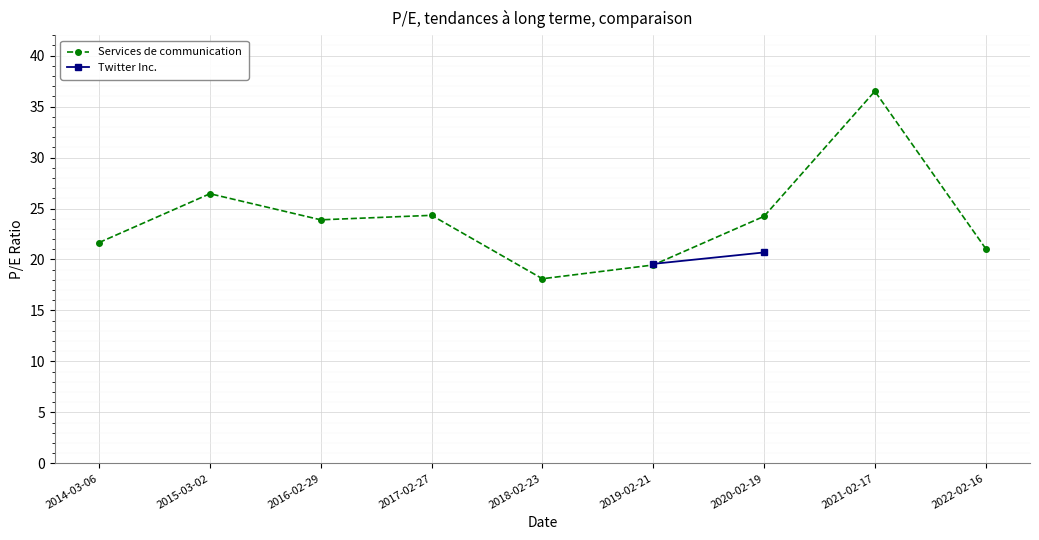

True or false: Services de communication has more than 0 points higher than both neighbors.

True